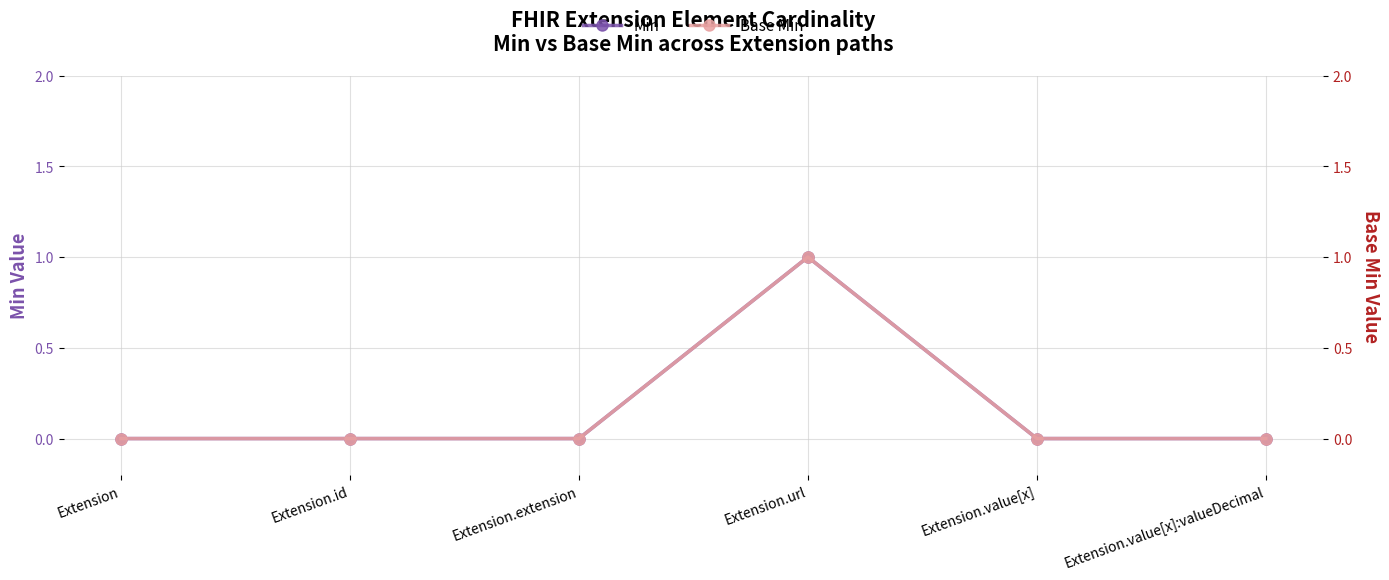

Is the value of Base Min at Extension.value[x]:valueDecimal greater than the value of Min at Extension.value[x]:valueDecimal?

No